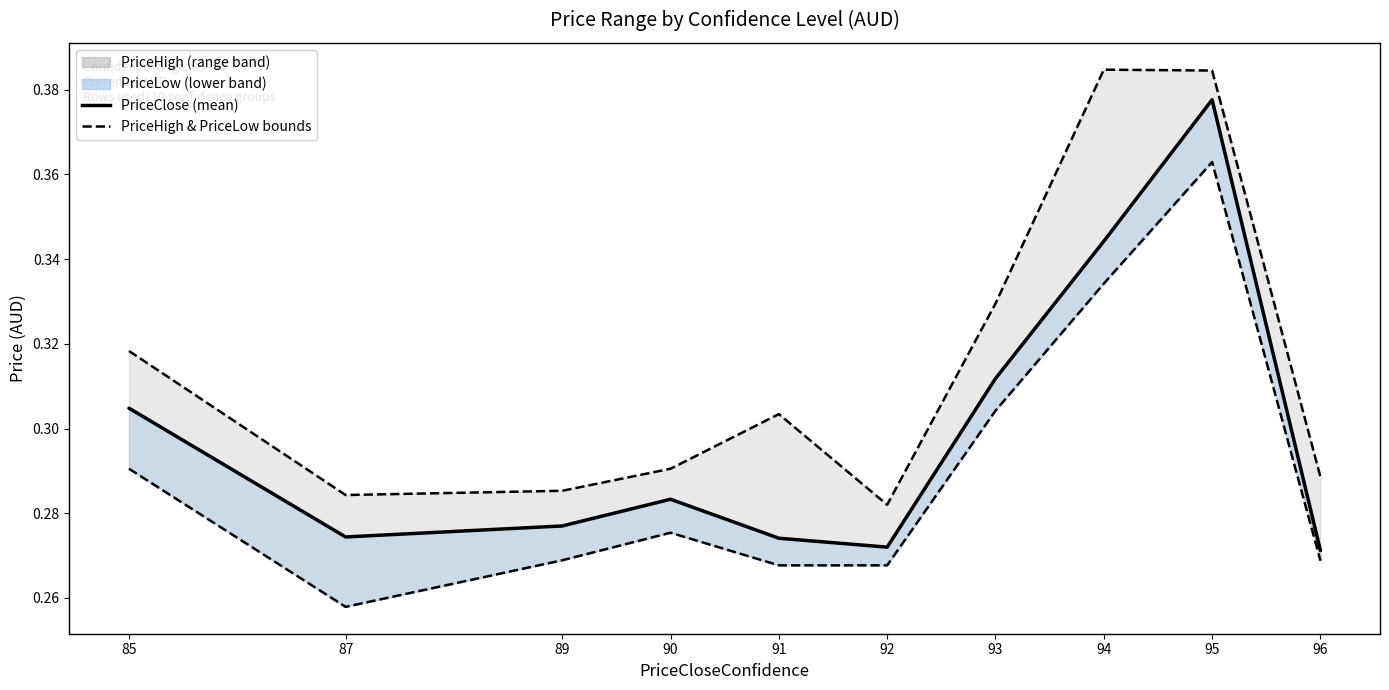

Reading left to right, what are all the values shown in this chart?

PriceClose: 85=0.3	87=0.3	89=0.3	90=0.3	91=0.3	92=0.3	93=0.3	94=0.3	95=0.4	96=0.3
PriceHigh: 85=0.3	87=0.3	89=0.3	90=0.3	91=0.3	92=0.3	93=0.3	94=0.4	95=0.4	96=0.3